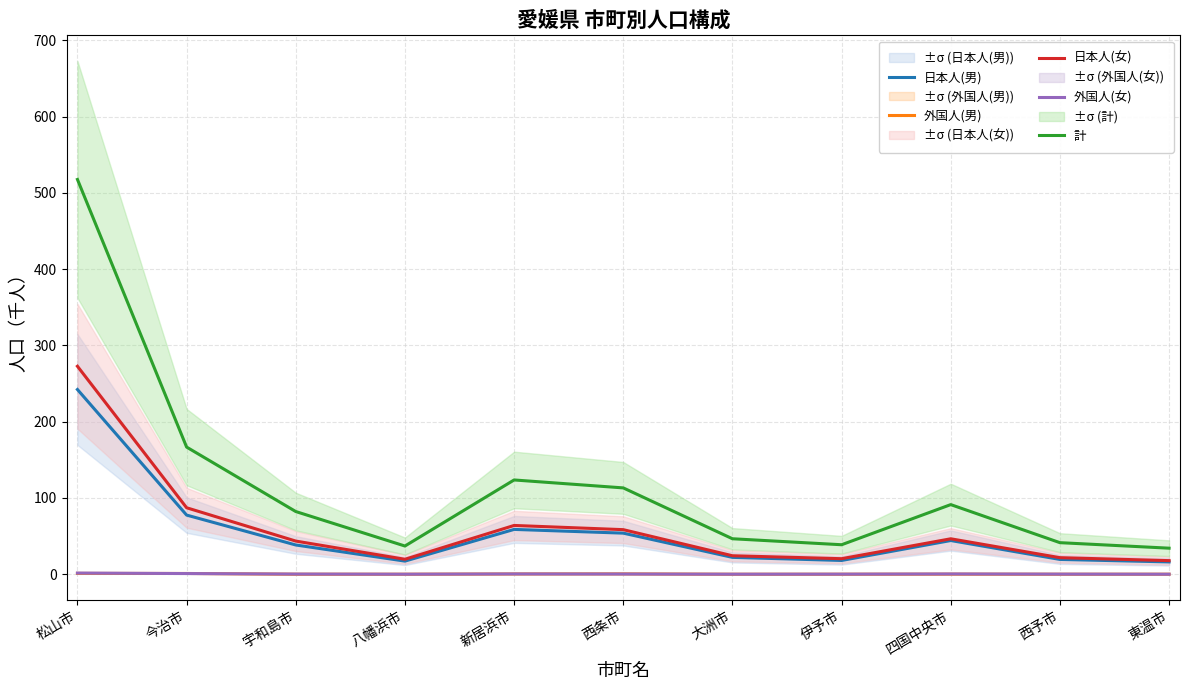

How many values in the 日本人(男) series exceed 38?

6